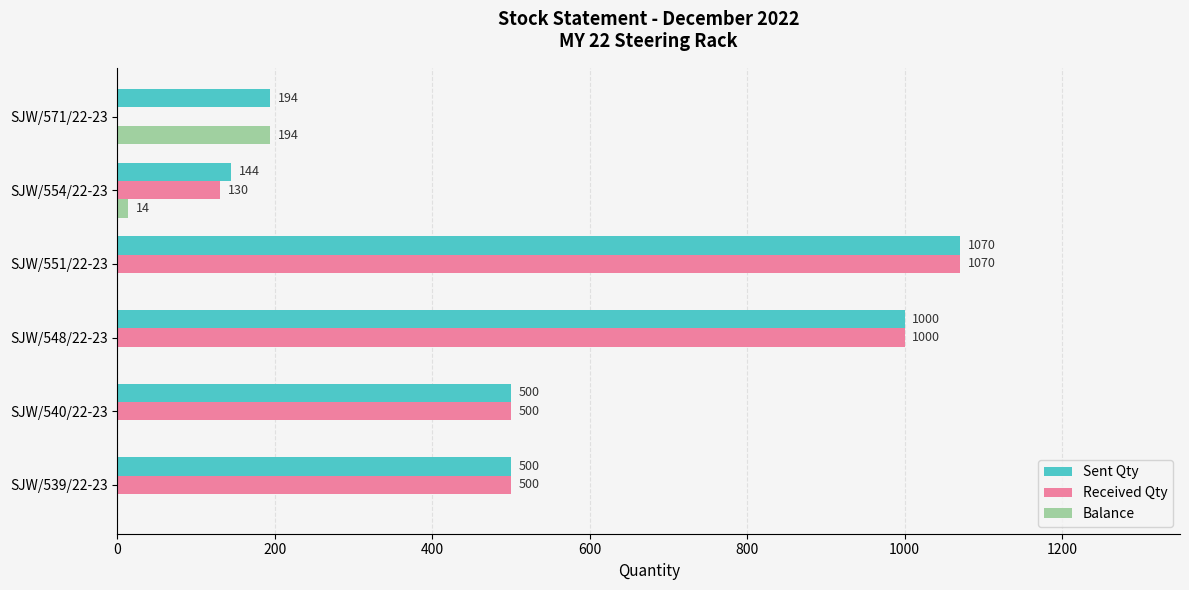

What value does the Received Qty series have at SJW/554/22-23?

130